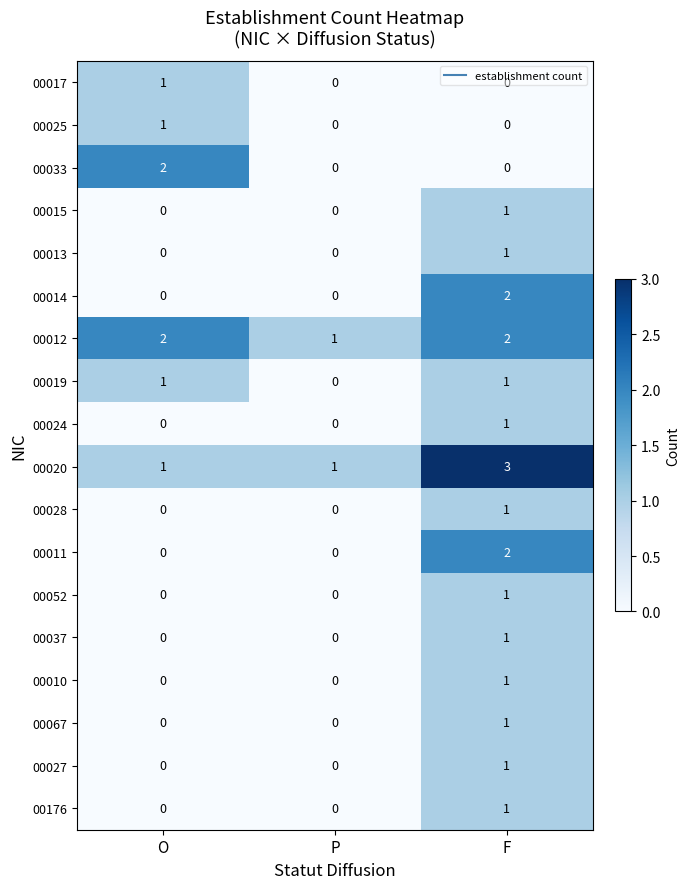

How many 00014 values are between 0 and 2?

3